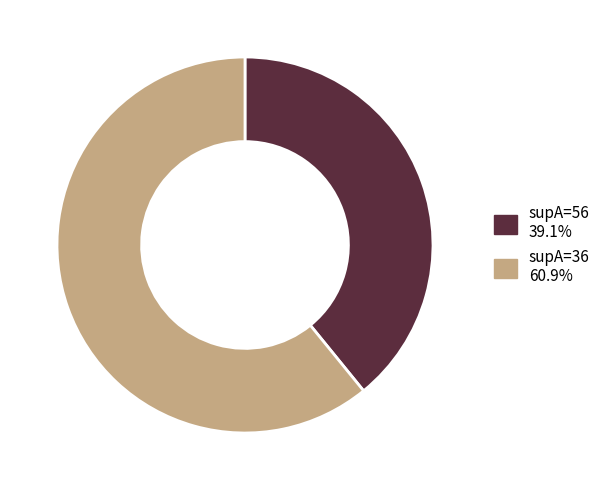

Does any single category account for the majority?

Yes